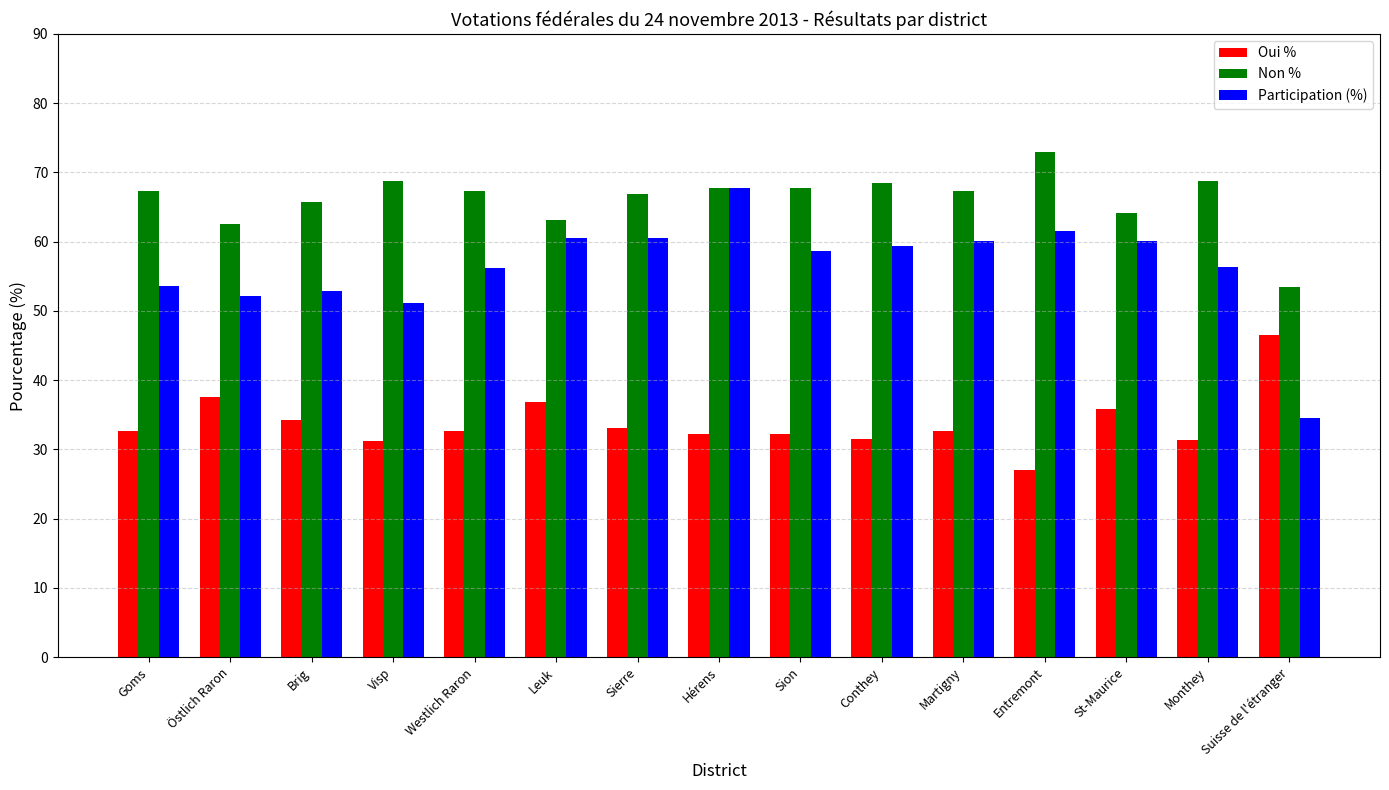

The Participation (%) series shows 26.3 at Visp. True or false?

False